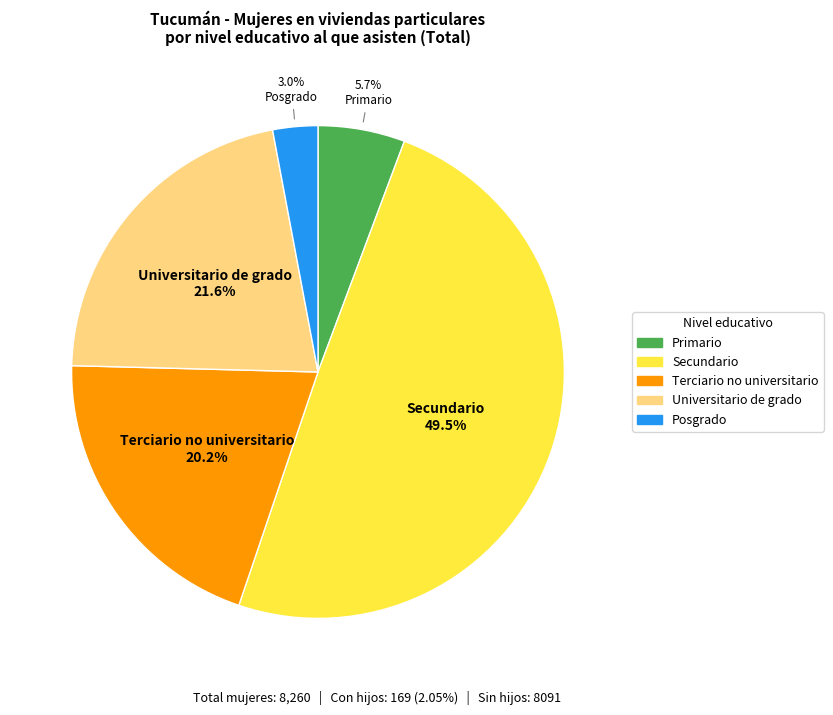

To the nearest percent, what is the average slice percentage?

20%